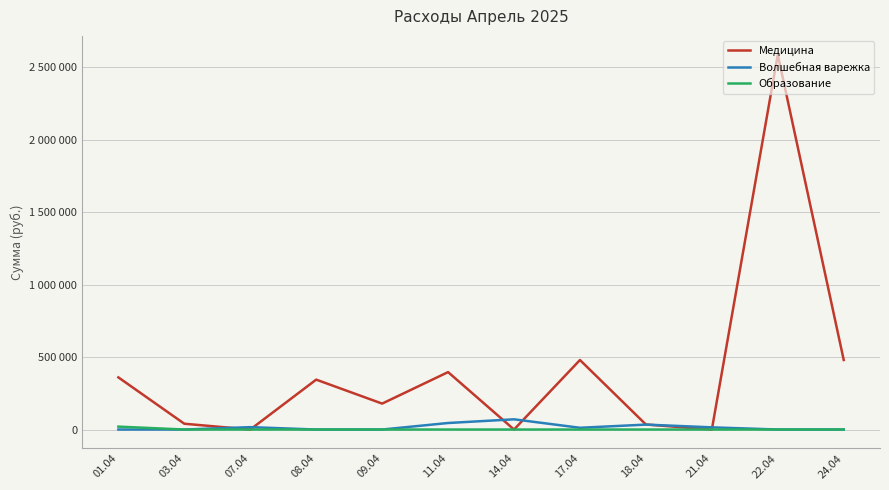

At how many categories does at least one series exceed 397703?

3